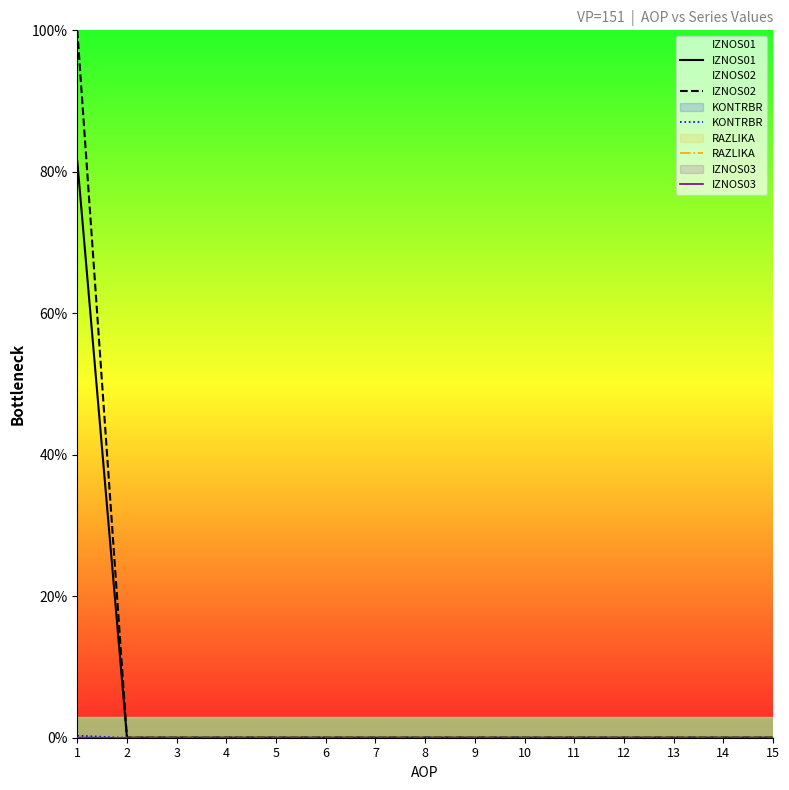

Reading left to right, extract all data points from this chart.

IZNOS01: 81.5	0.0	0.0	0.0	0.0	0.0	0.0	0.0	0.0	0.0	0.0	0.0	0.0	0.0	0.0
IZNOS02: 100.0	0.0	0.0	0.0	0.0	0.0	0.0	0.0	0.0	0.0	0.0	0.0	0.0	0.0	0.0
KONTRBR: 0.3	0.0	0.0	0.0	0.0	0.0	0.0	0.0	0.0	0.0	0.0	0.0	0.0	0.0	0.0
RAZLIKA: 0.0	0.0	0.0	0.0	0.0	0.0	0.0	0.0	0.0	0.0	0.0	0.0	0.0	0.0	0.0
IZNOS03: 0.0	0.0	0.0	0.0	0.0	0.0	0.0	0.0	0.0	0.0	0.0	0.0	0.0	0.0	0.0